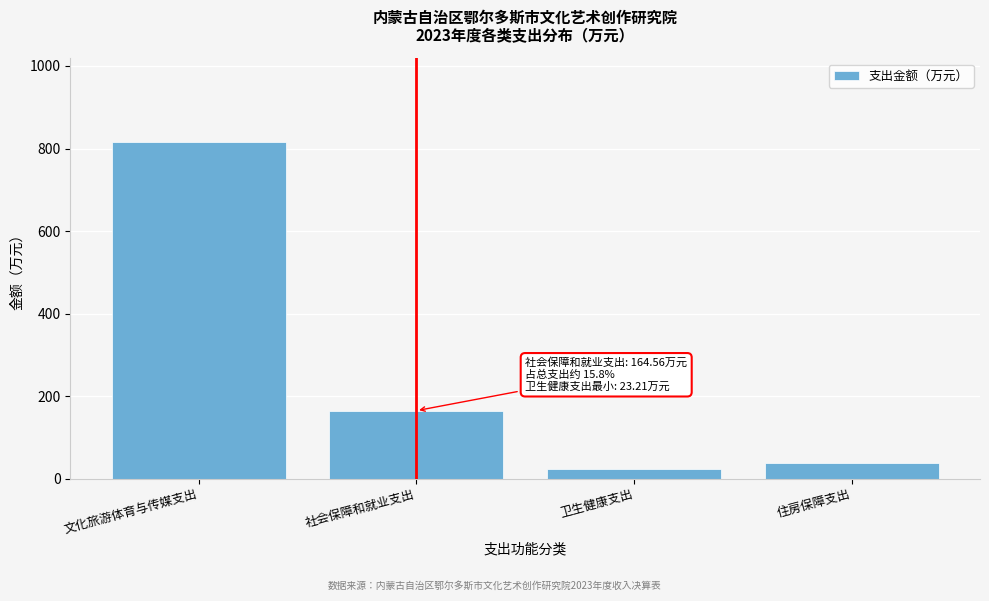

What is the sum of the values at 社会保障和就业支出 and 卫生健康支出?

187.8